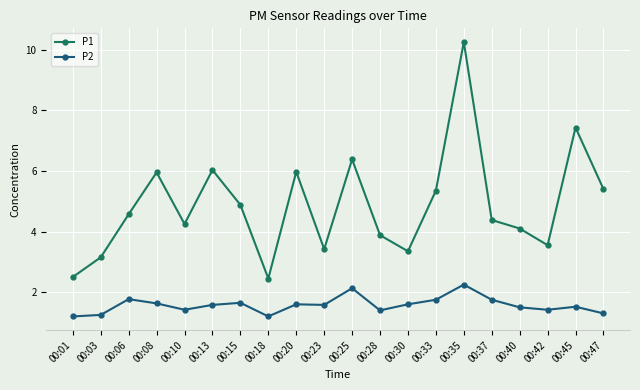

At which category does P1 reach its first local valley?

00:10